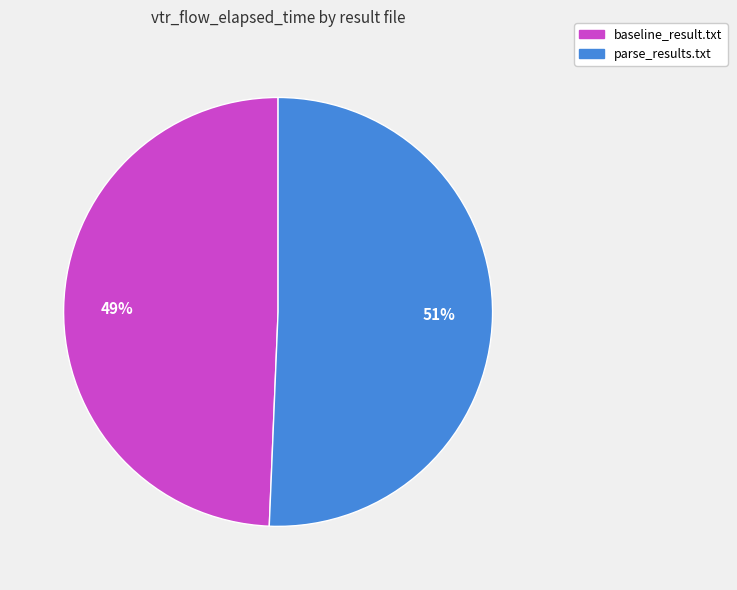

Which category accounts for the majority?

parse_results.txt